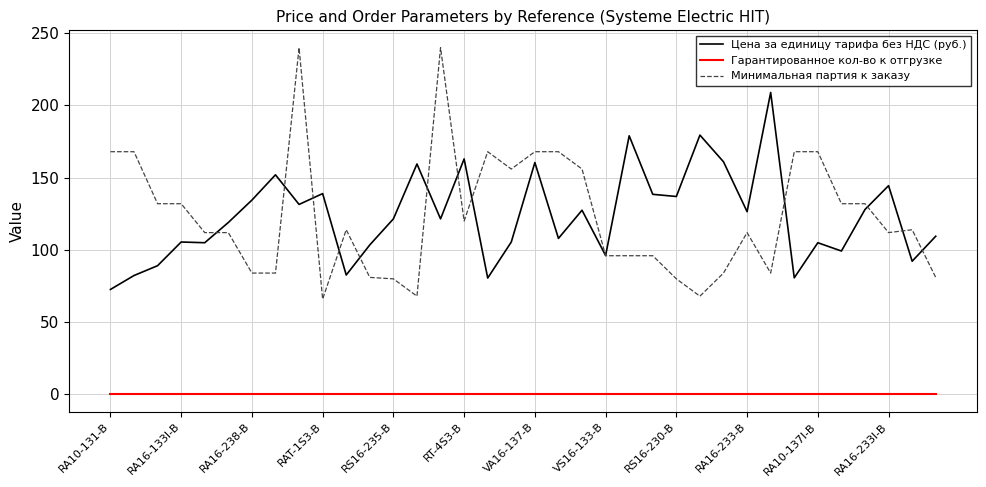

What are all the series names shown in the legend?

Цена за единицу тарифа без НДС (руб.), Гарантированное кол-во к отгрузке, Минимальная партия к заказу